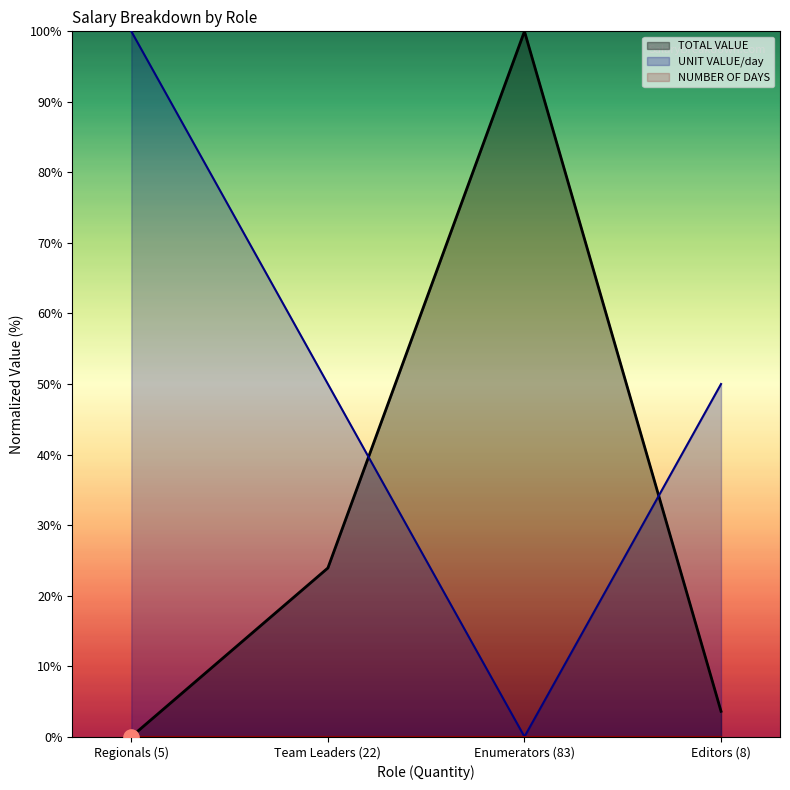

Which series has the largest Y range (max minus min)?

TOTAL VALUE